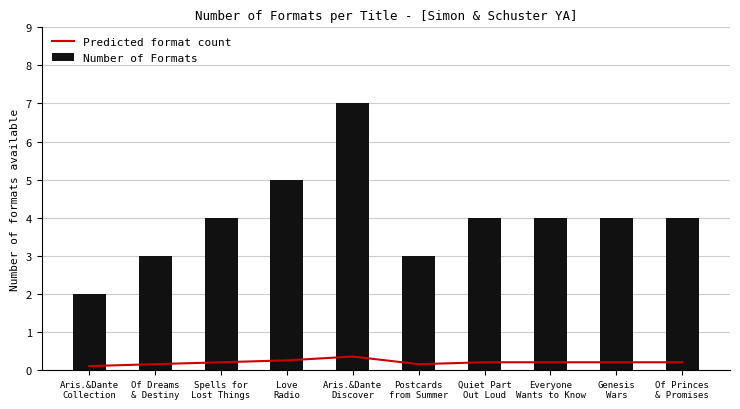

Count the number of categories in the chart.

10